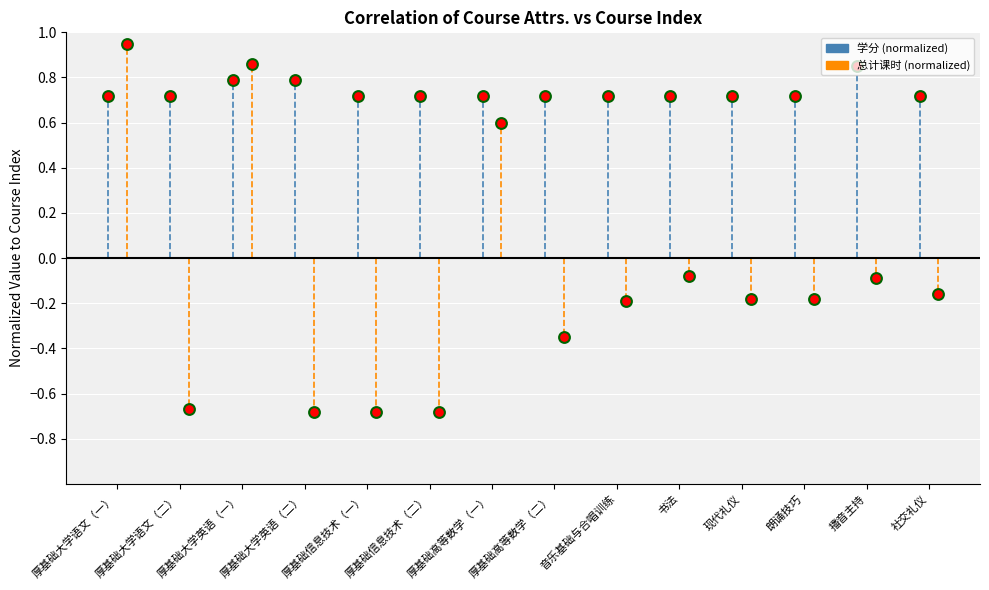

Is the value of 学分 (normalized) at 厚基础高等数学（一） greater than the value of 总计课时 (normalized) at 厚基础大学语文（二）?

Yes